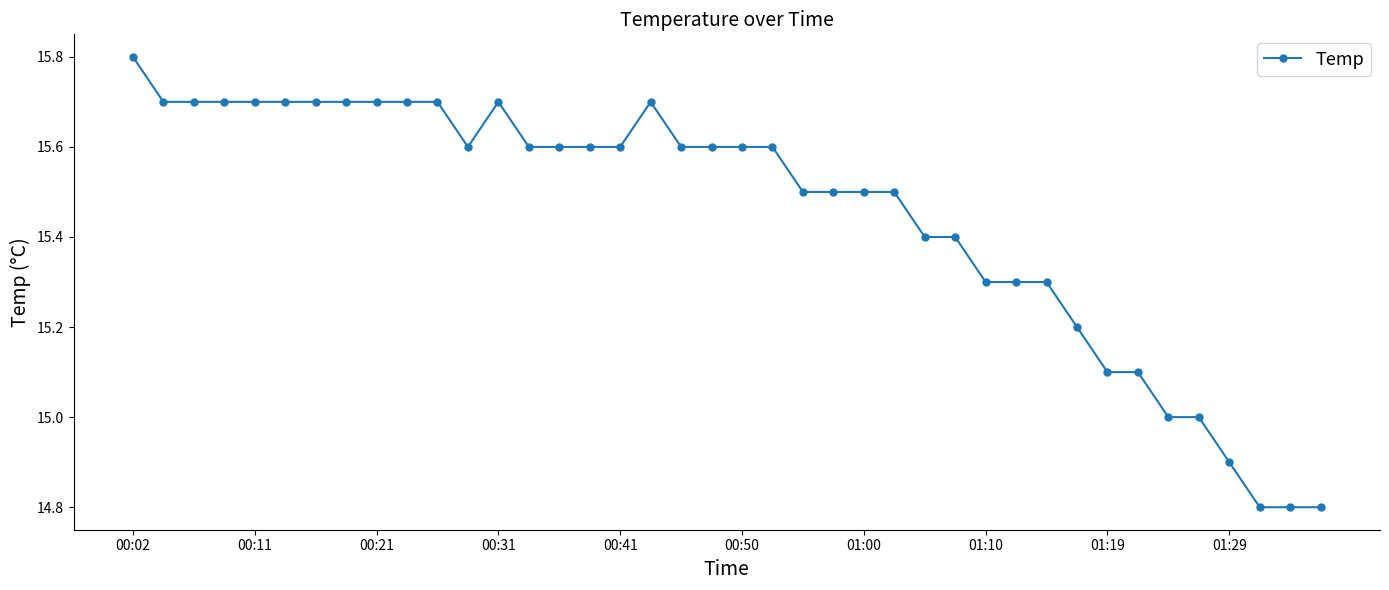

How many lines are shown in the chart?

1